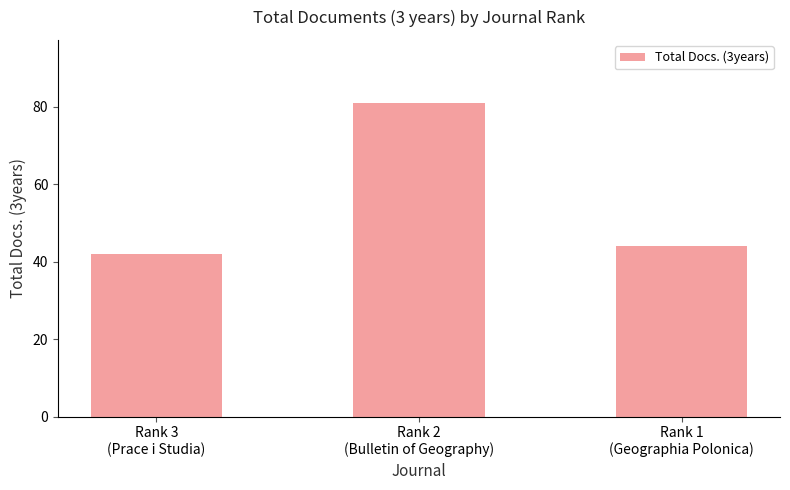

What is the label of the 3rd bar from the right?

Rank 3
(Prace i Studia)